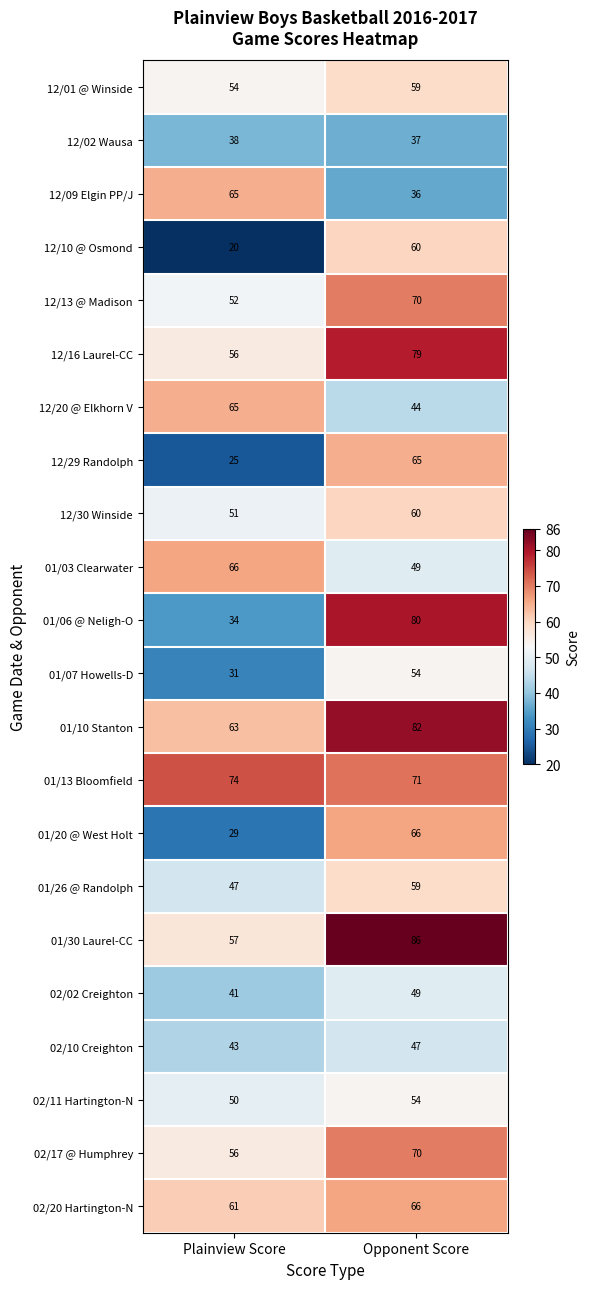

At which label is 12/30 Winside closest to 55?

Plainview Score